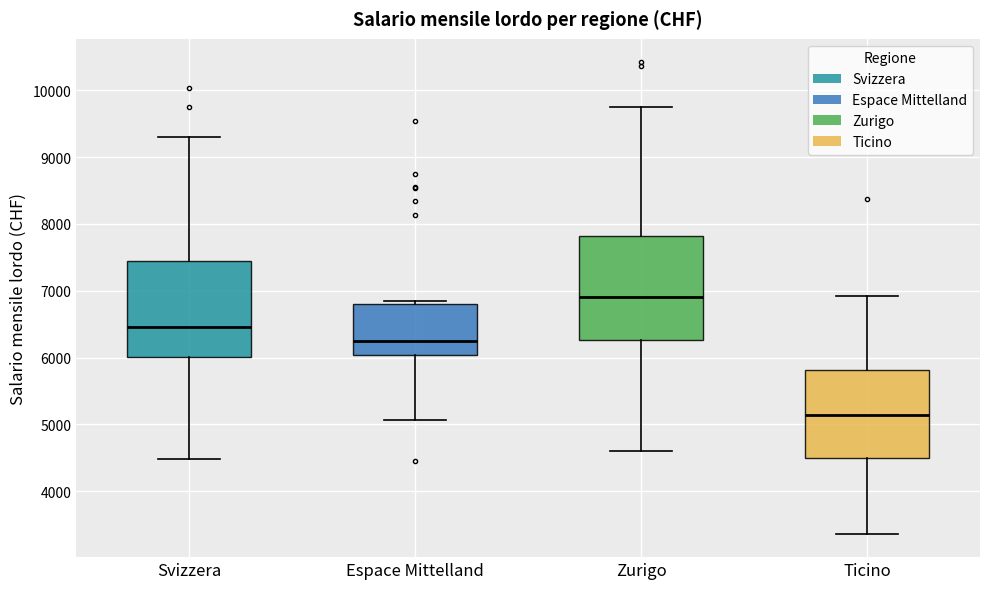

Where is the upper edge of the box for Espace Mittelland on the y-axis? The values are not printed on the chart, so give them approximately, as read against the axis.

6800